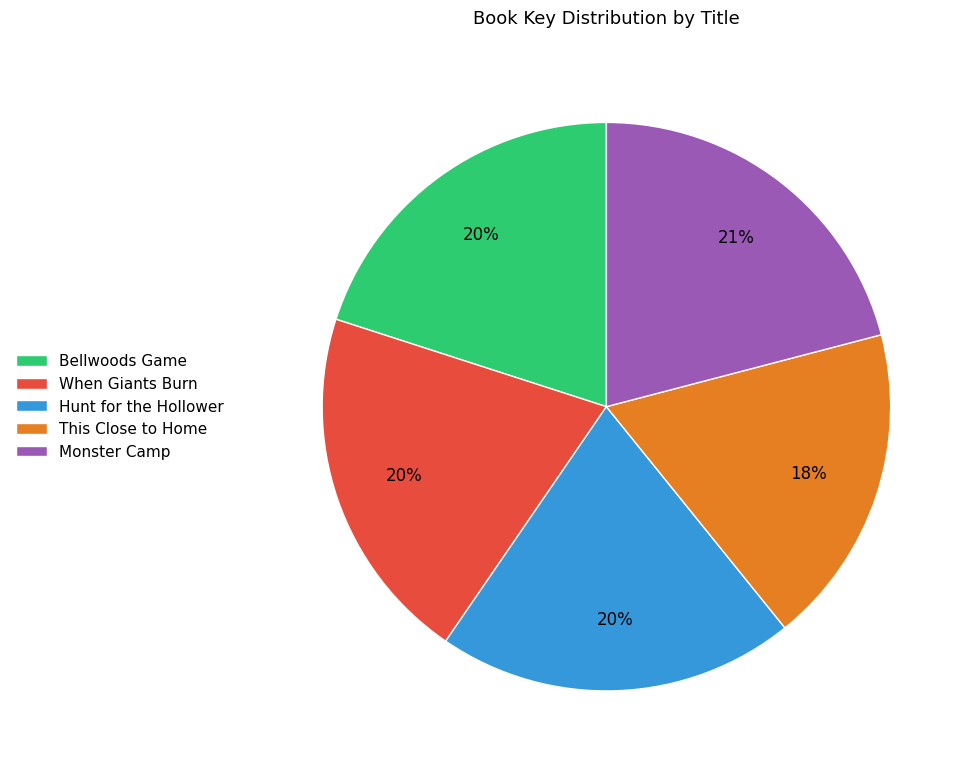

True or false: Bellwoods Game accounts for 20% of the total.

True